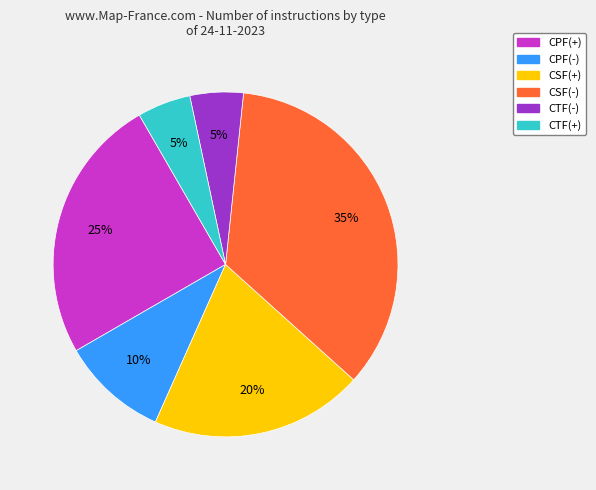

To the nearest percent, what is the average slice percentage?

17%